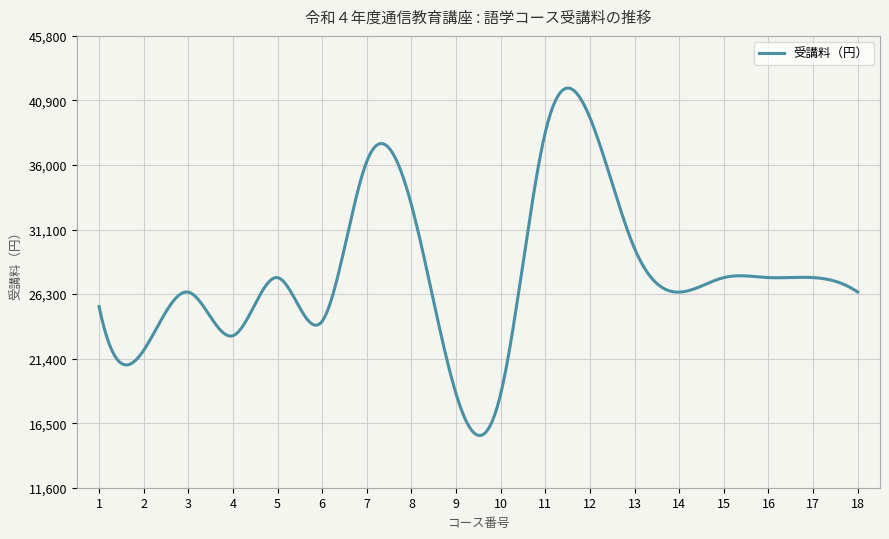

What is the difference between the maximum and minimum values?

26304.3